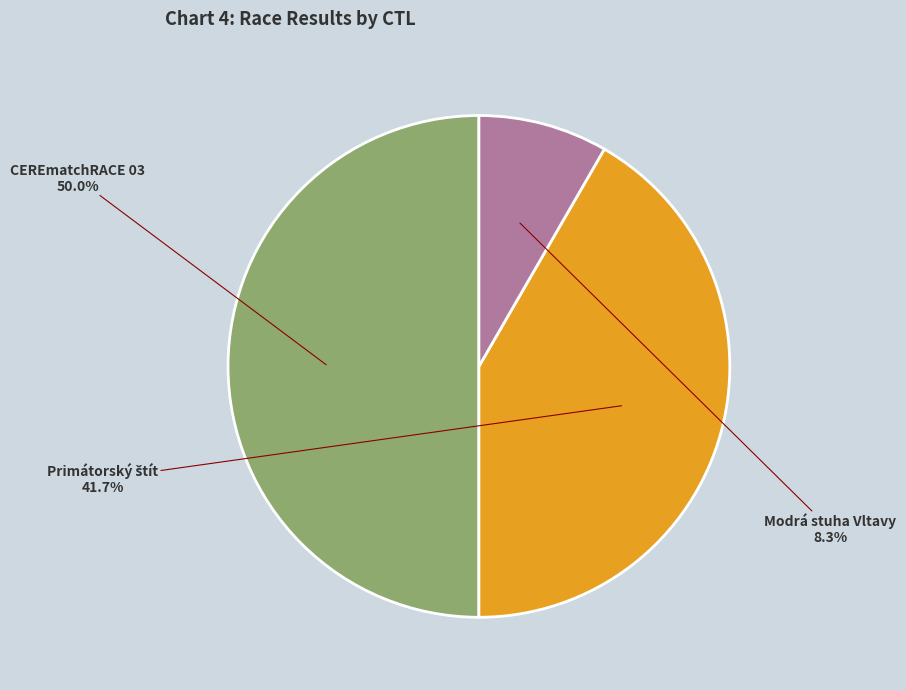

Does Modrá stuha Vltavy represent more than half of the total?

No